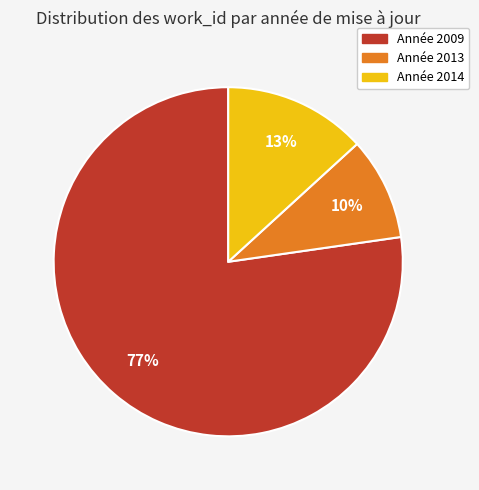

To the nearest percent, what is the average slice percentage?

33%